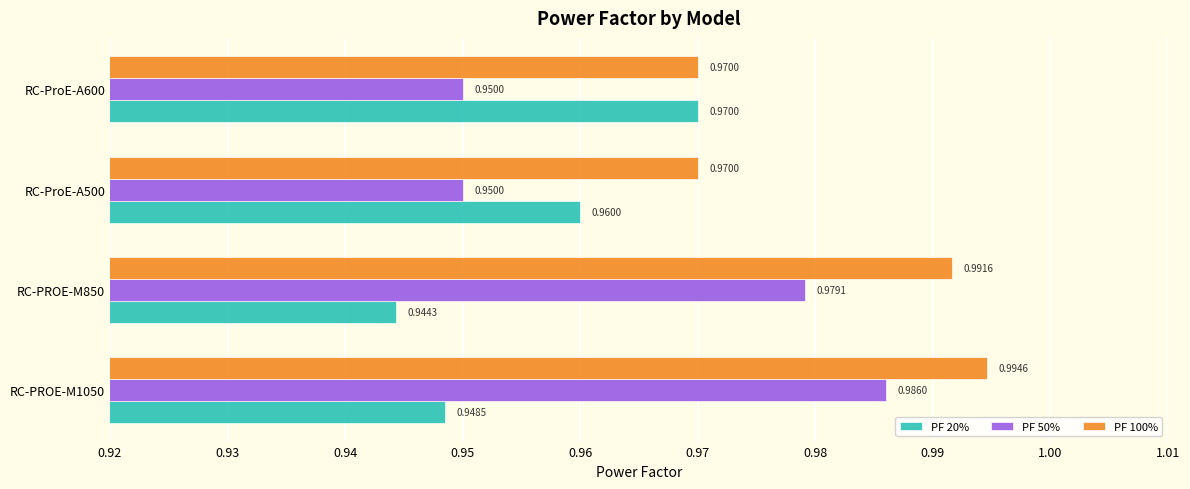

What is the sum of the PF 100% values at RC-PROE-M850 and RC-PROE-M1050?

2.0